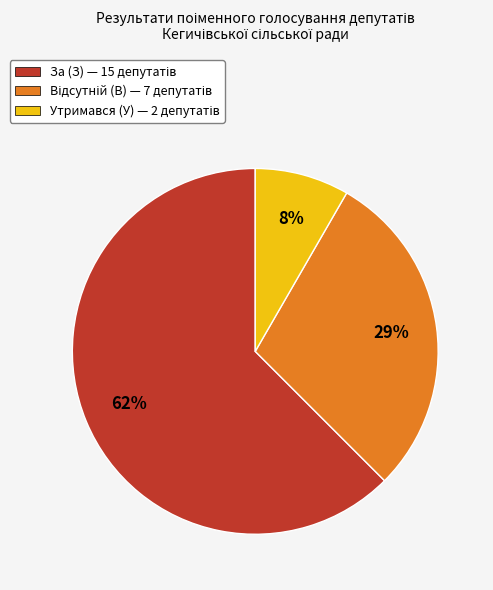

Is there a majority slice in this chart?

Yes